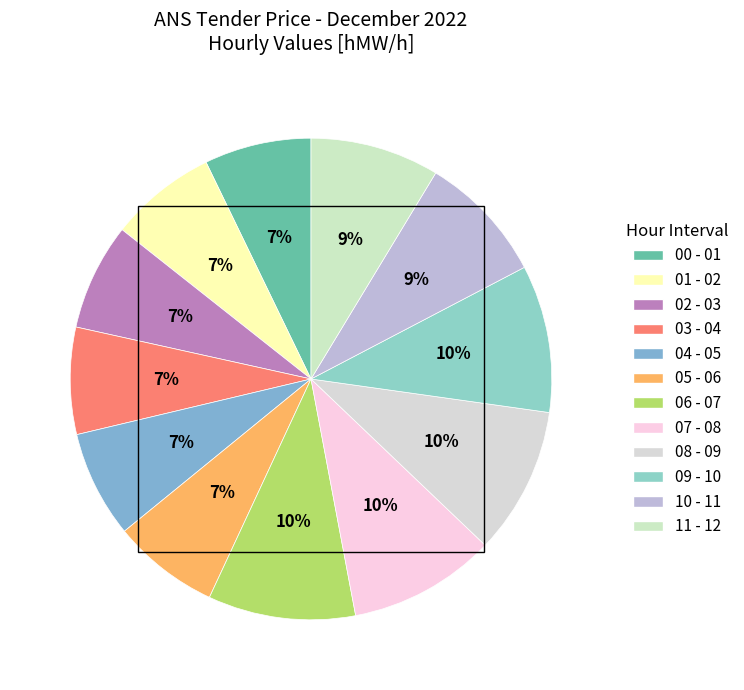

Count the number of slices in the pie.

12